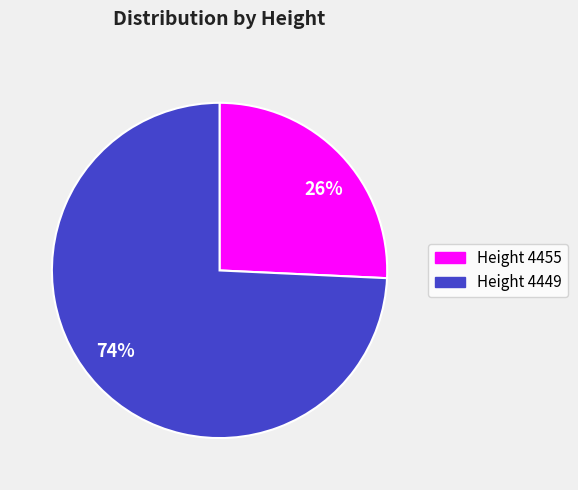

How many segments does this pie chart have?

2